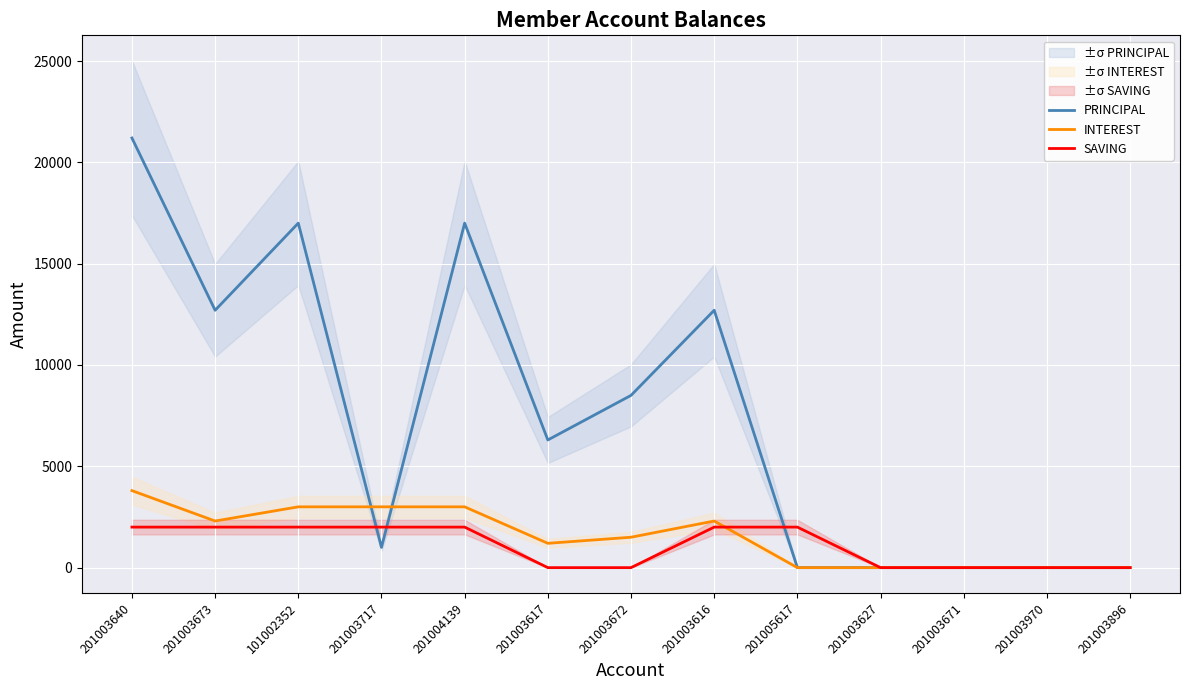

Is the value of SAVING at 201003970 greater than the value of INTEREST at 201003970?

No